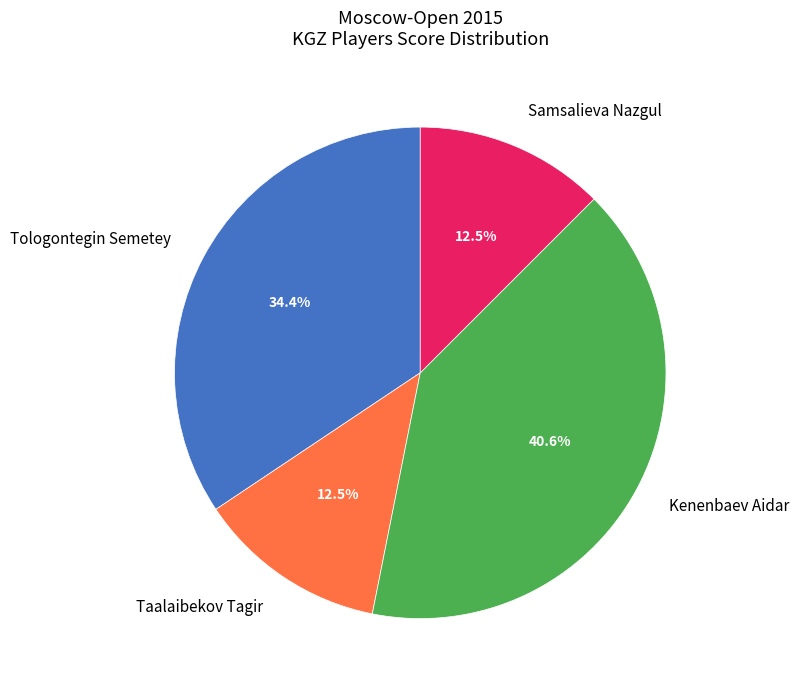

Is Tologontegin Semetey the majority of the pie?

No